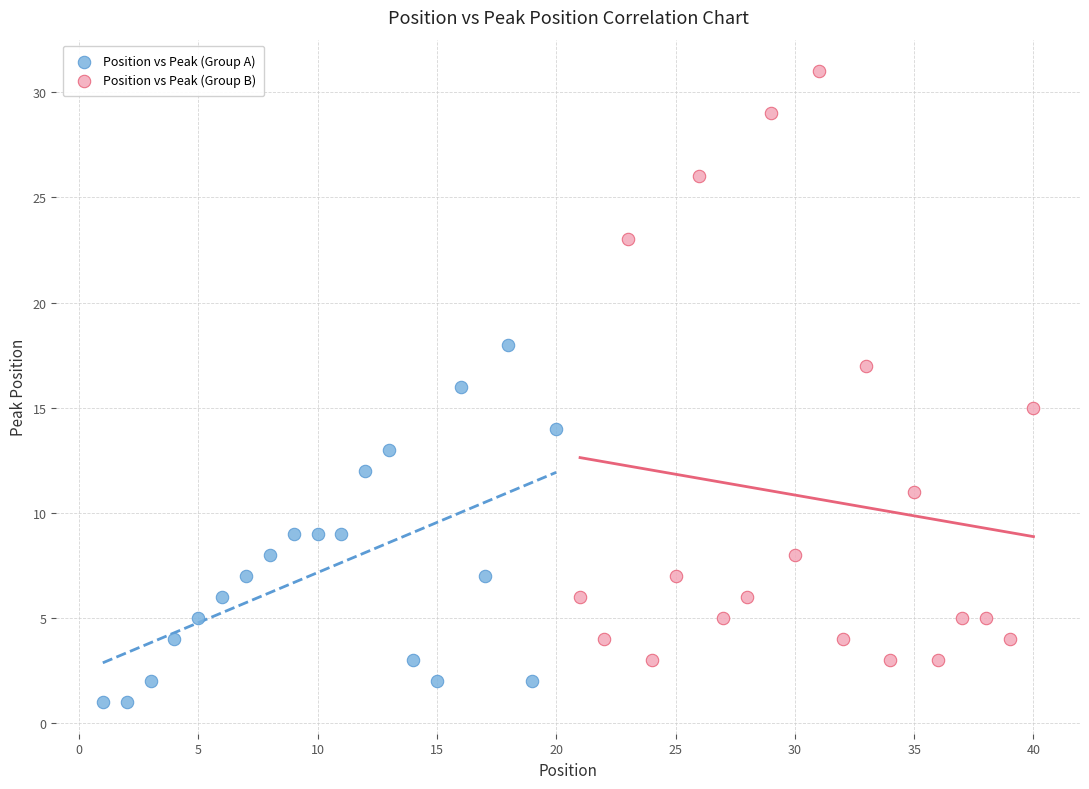

Which series has the widest spread of Y values?

Position vs Peak (Group B)